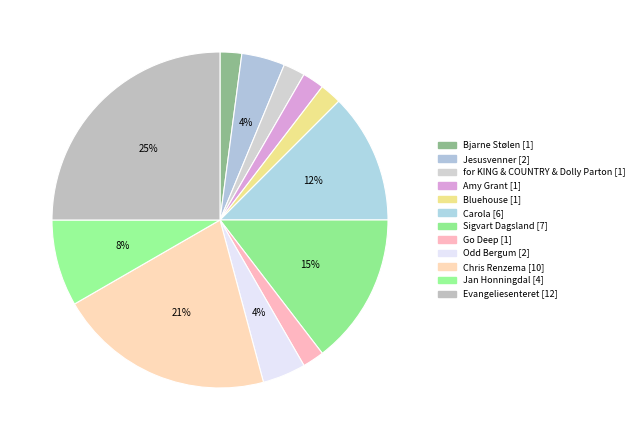

Is it true that for KING & COUNTRY & Dolly Parton is 12% of the pie?

False